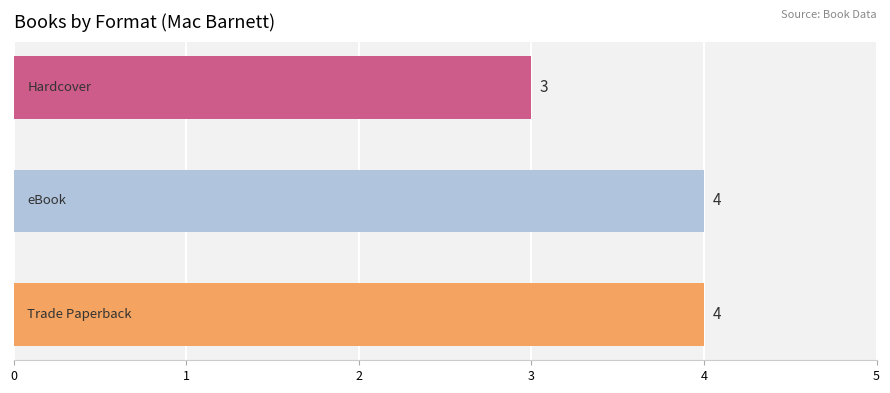

What is the minimum value shown in the chart?

3